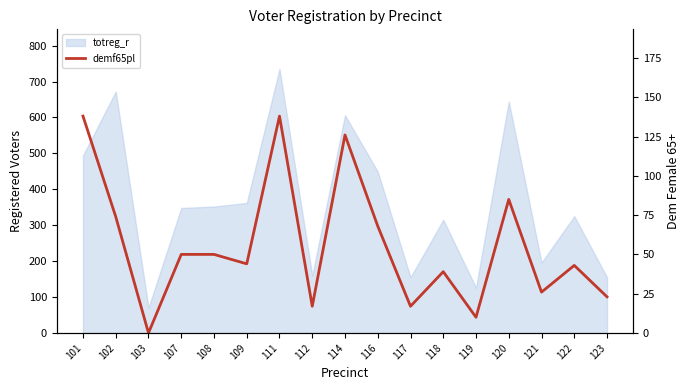

At which category does the chart reach its minimum across all series?

103